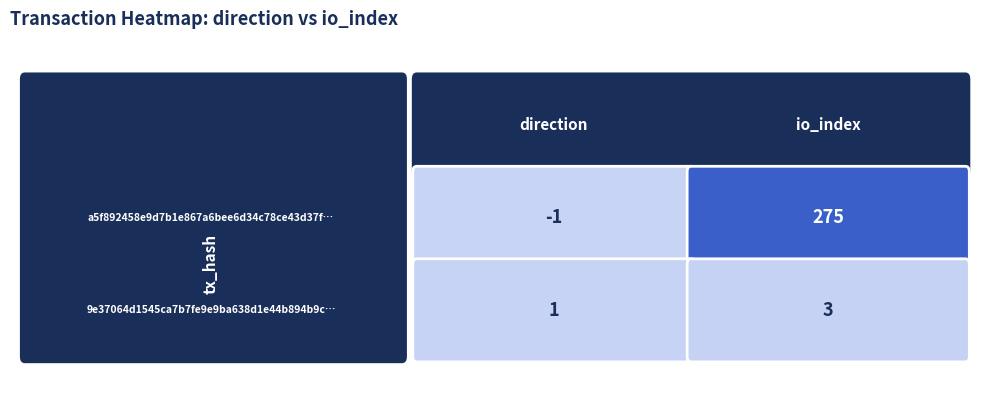

Which series has the largest total across all categories?

a5f892458e9d7b1e867a6bee6d34c78ce43d37f